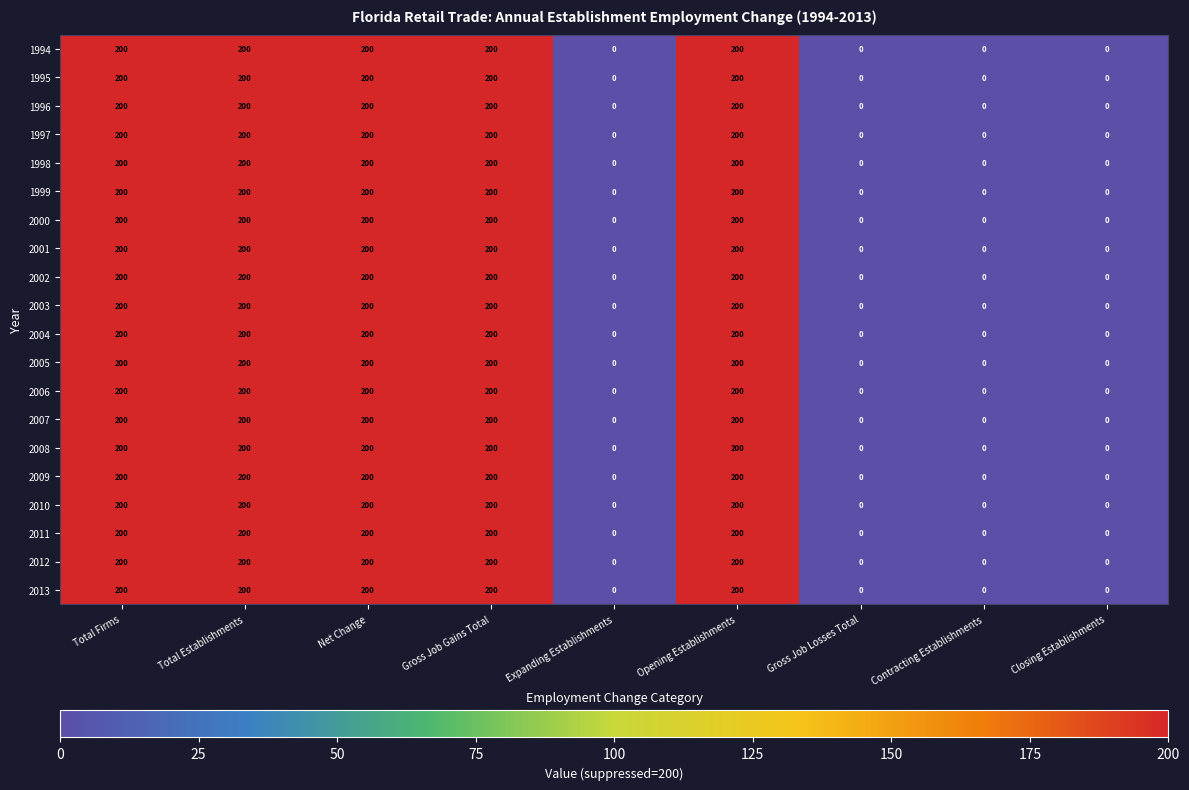

At how many categories does at least one series exceed 118?

5